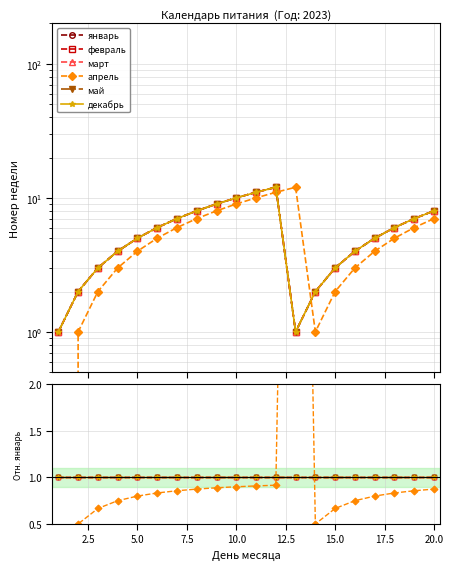

Rank the series by their maximum value, from lowest to highest.

январь, февраль, март, май, декабрь, апрель